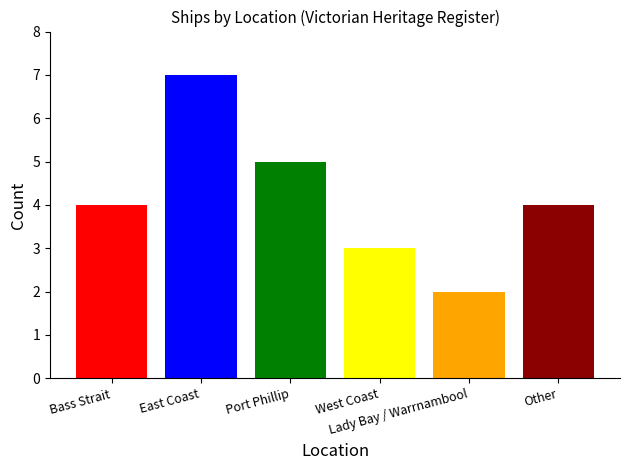

What is the maximum value shown in the chart?

7